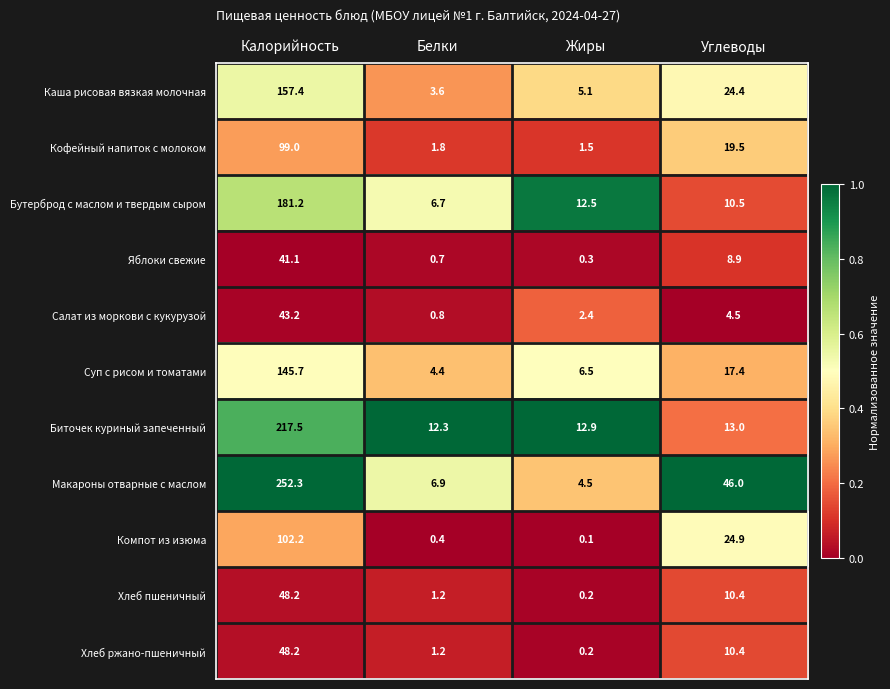

What is the total value across all series at Белки?

40.0